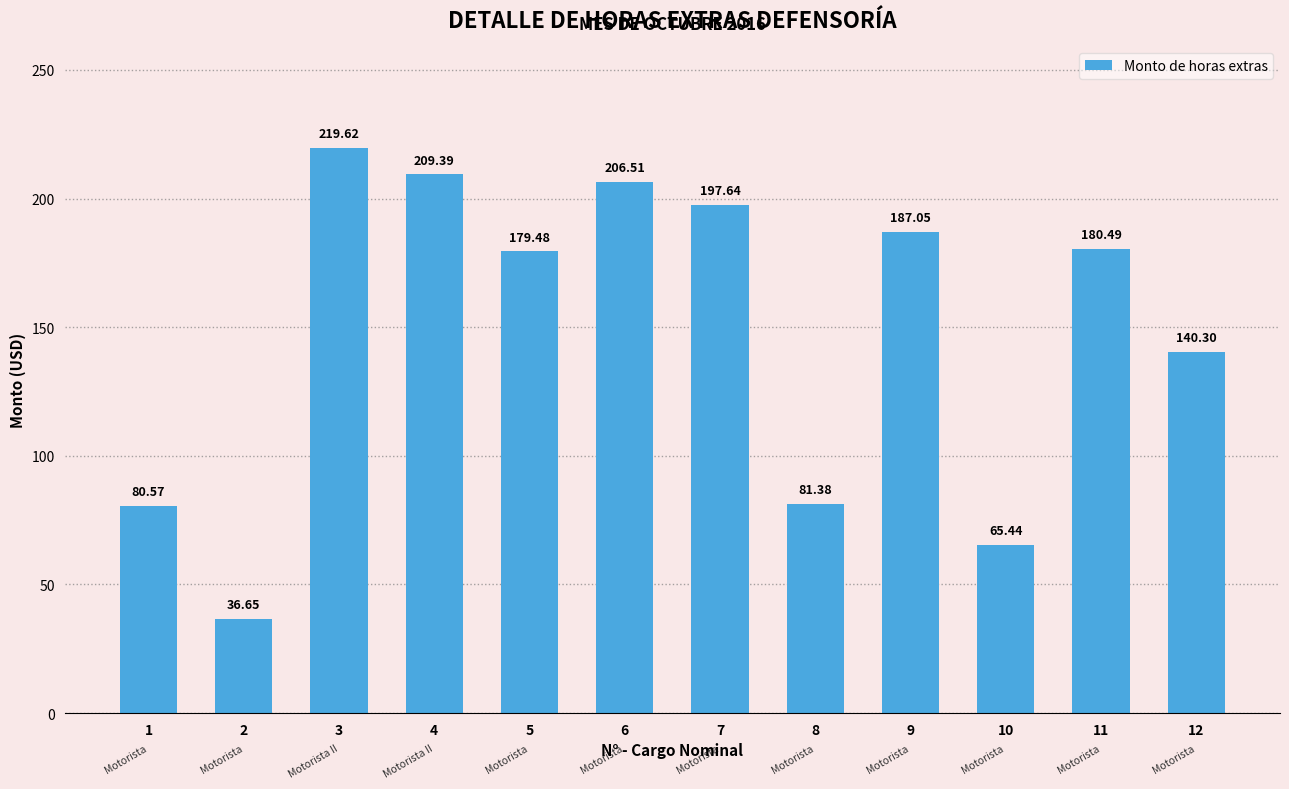

The value at 8 is 131.7. True or false?

False